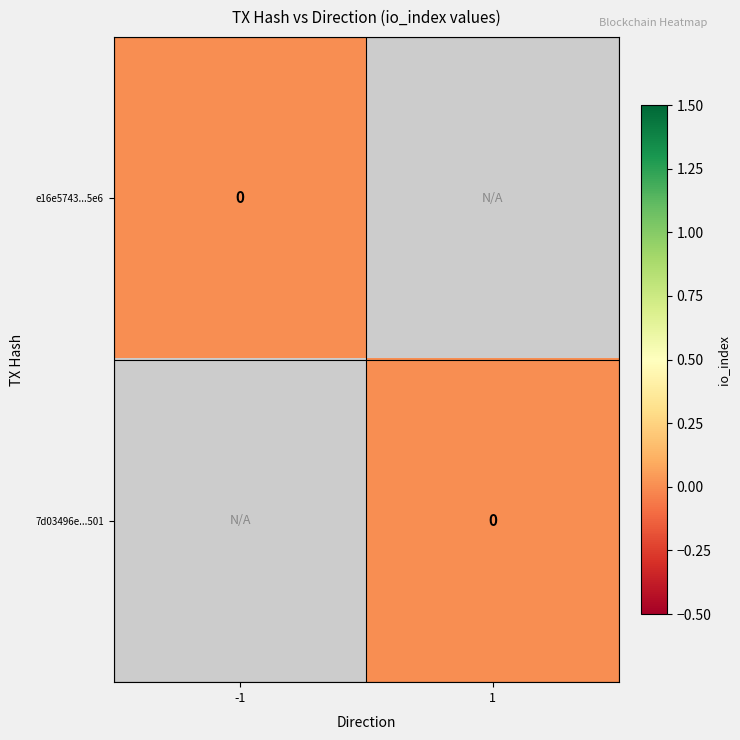

How many categories are shown in the chart?

2